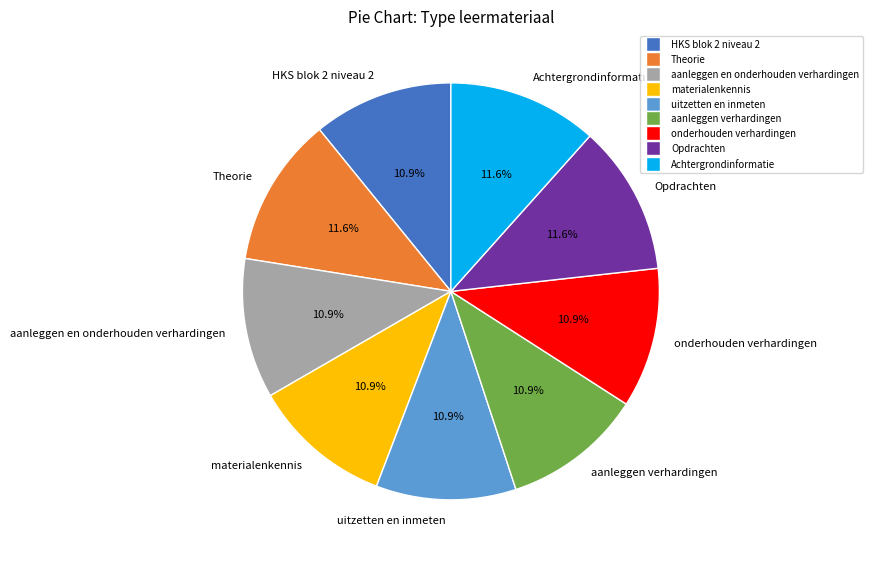

What percentage is the aanleggen verhardingen slice, to the nearest percent?

11%